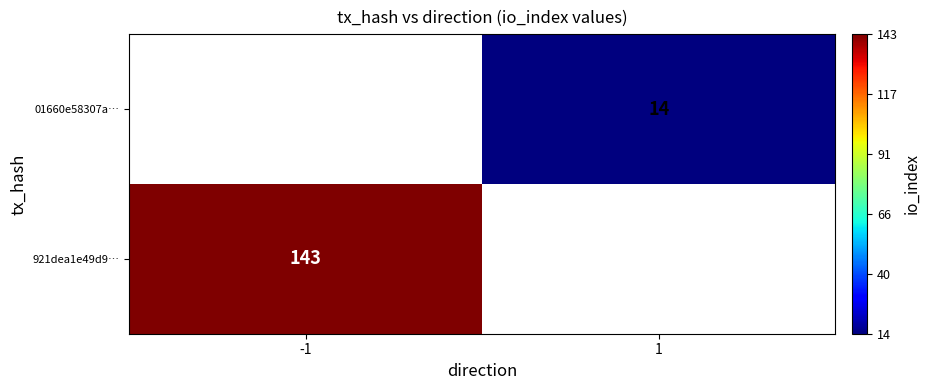

The 01660e58307a… series shows 14 at 1. True or false?

True